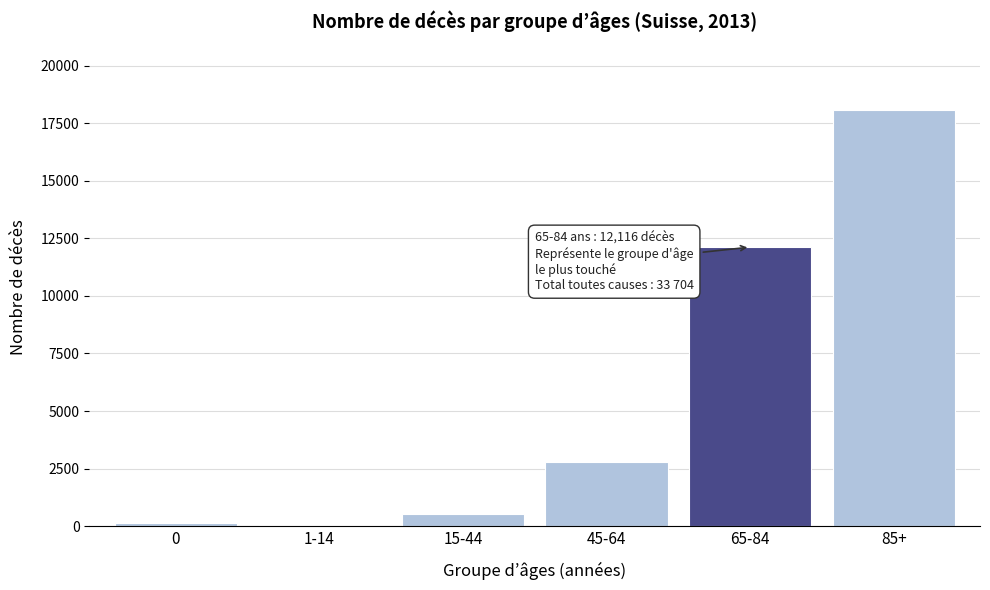

Reading right to left, transcribe all the data shown in this chart.

85+=18087	65-84=12116	45-64=2798	15-44=523	1-14=42	0=138